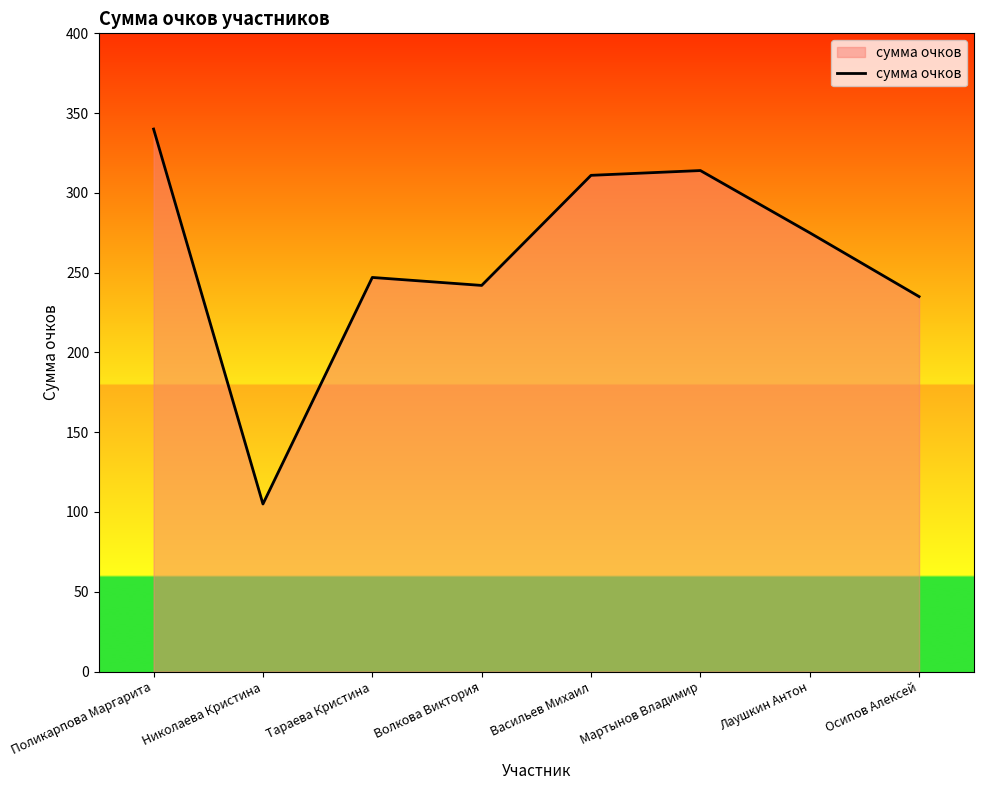

At which label does the data first exceed 275?

Поликарпова Маргарита